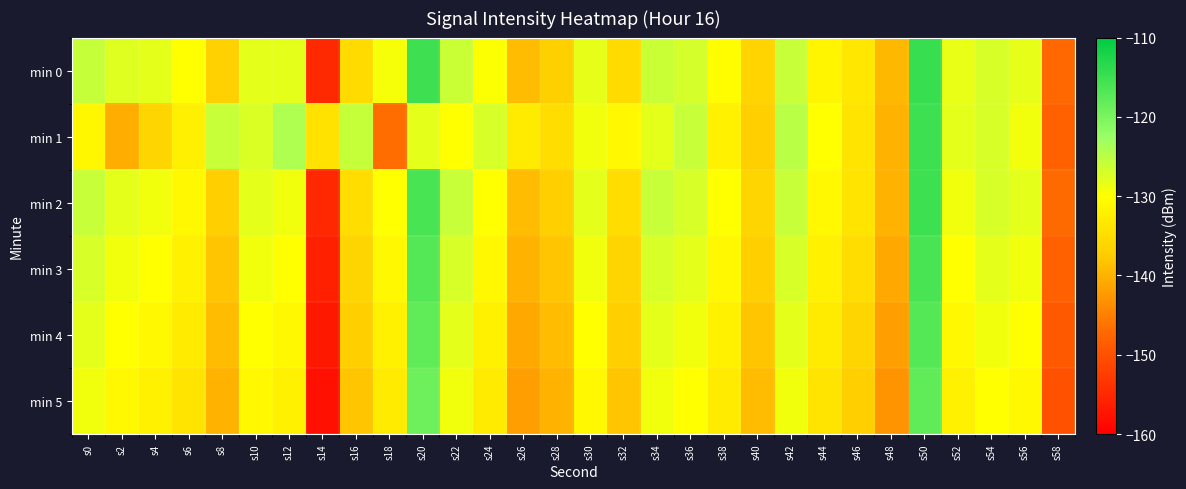

What is the maximum value shown in the chart?

-114.7